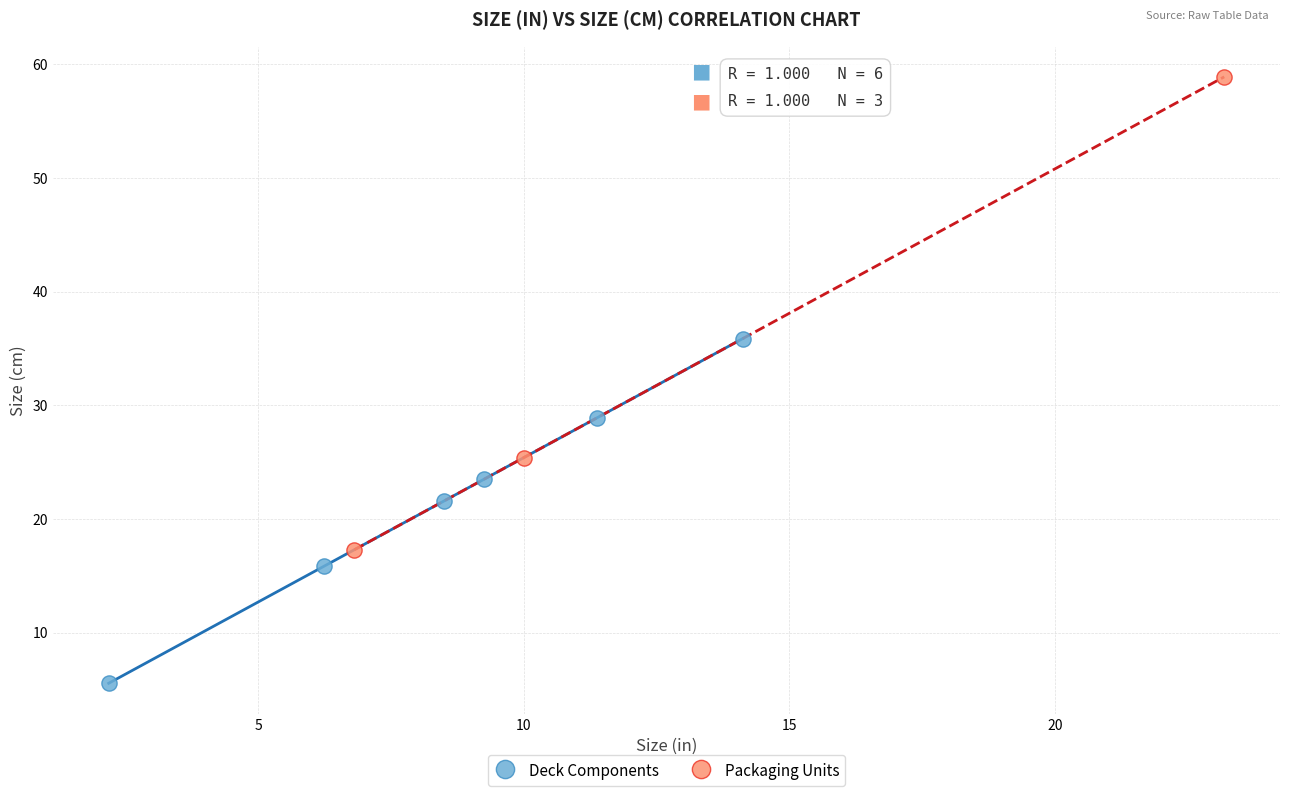

Which series has the widest spread of Y values?

Packaging Units